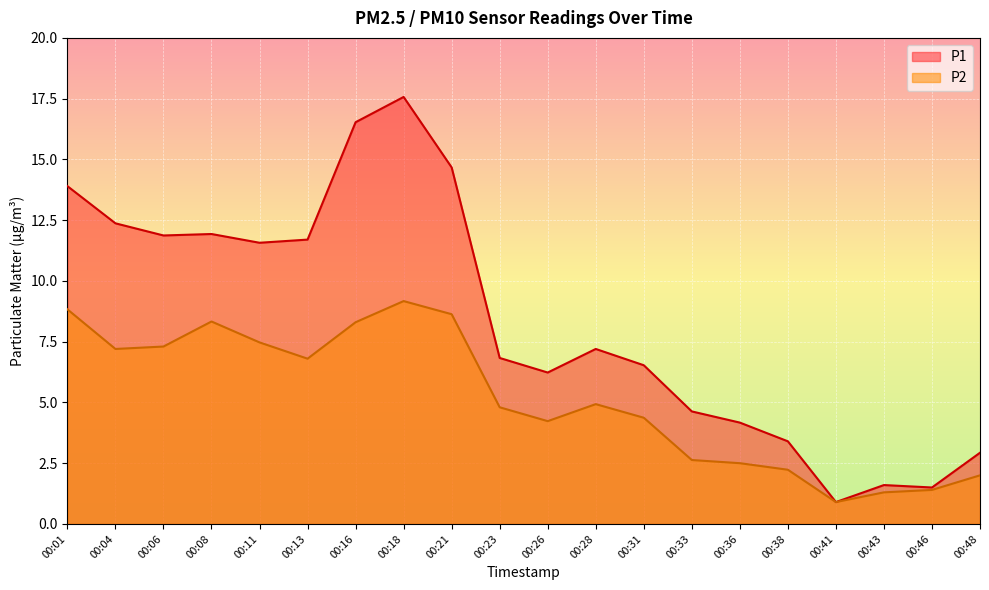

At how many categories does at least one series exceed 5?

13